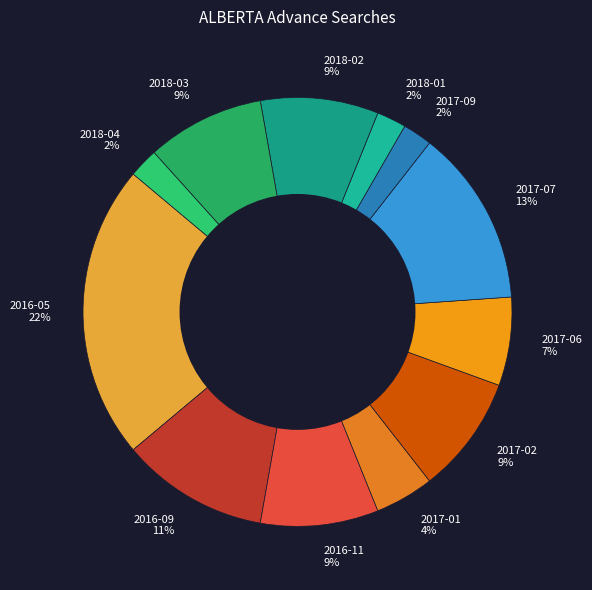

What is the ratio of the value at 2017-01 to the value at 2018-04?

2.0